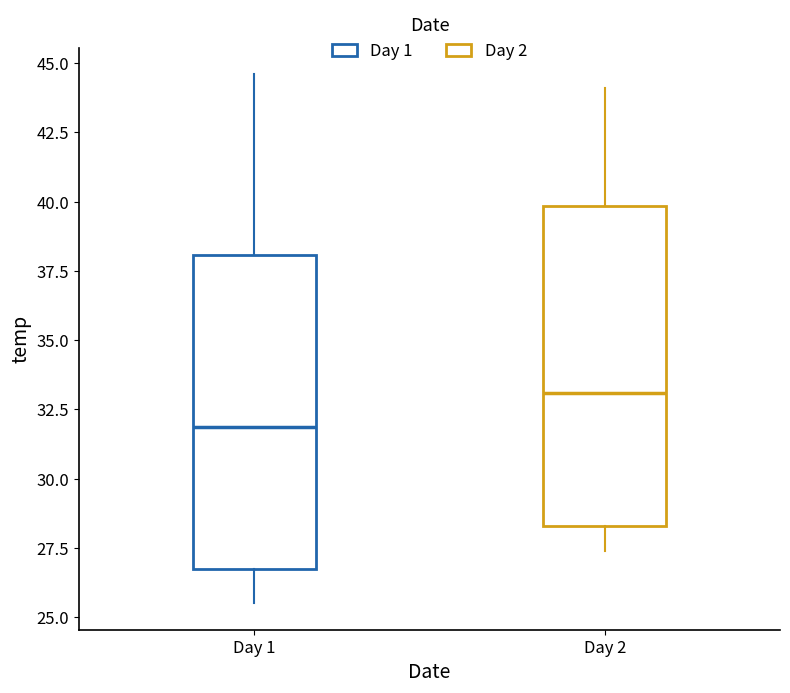

Reading left to right, read every box against the y-axis: the position of its median line, the range the box covers, and the ends of its whiskers. The values are not printed on the chart, so give them approximately, as read against the axis.

Day 1: median 32.0, box 26.5 to 38.0, whiskers 25.5 to 44.5
Day 2: median 33.0, box 28.5 to 40.0, whiskers 27.5 to 44.0